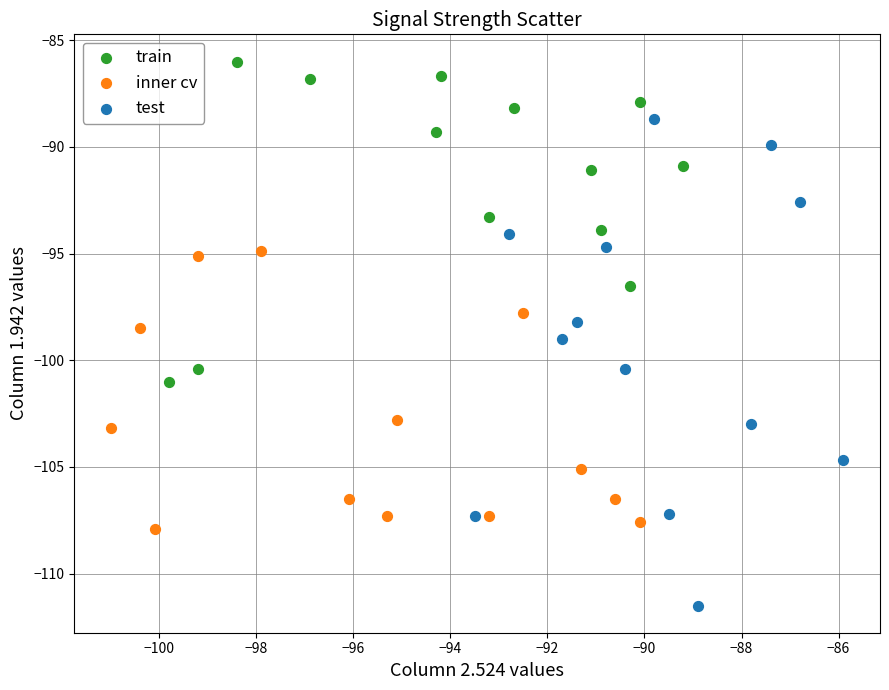

Which series has the largest Y range (max minus min)?

test